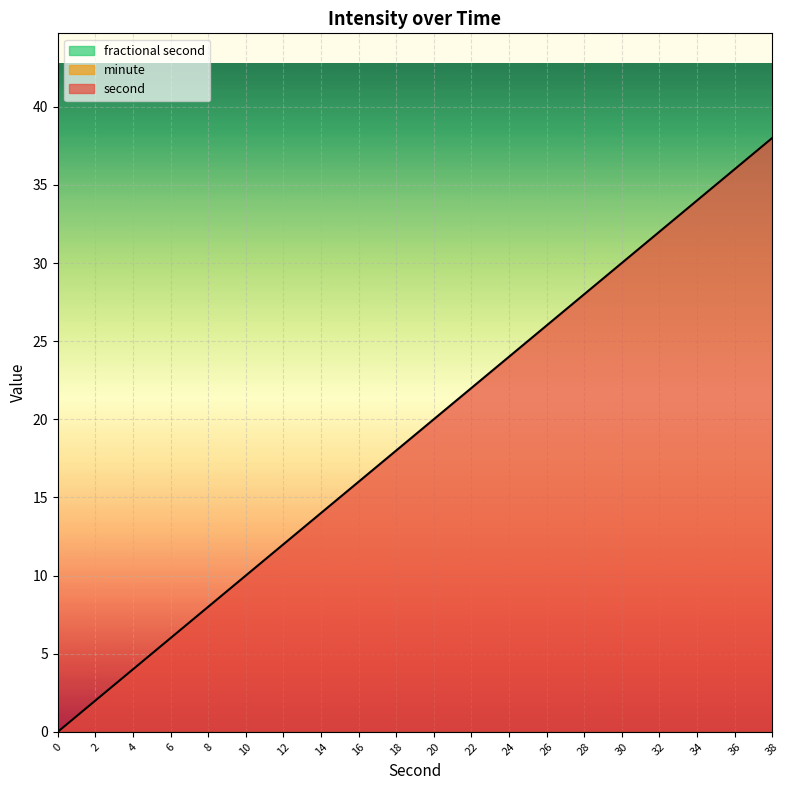

What is the spread (max minus min) of values at 8?

8